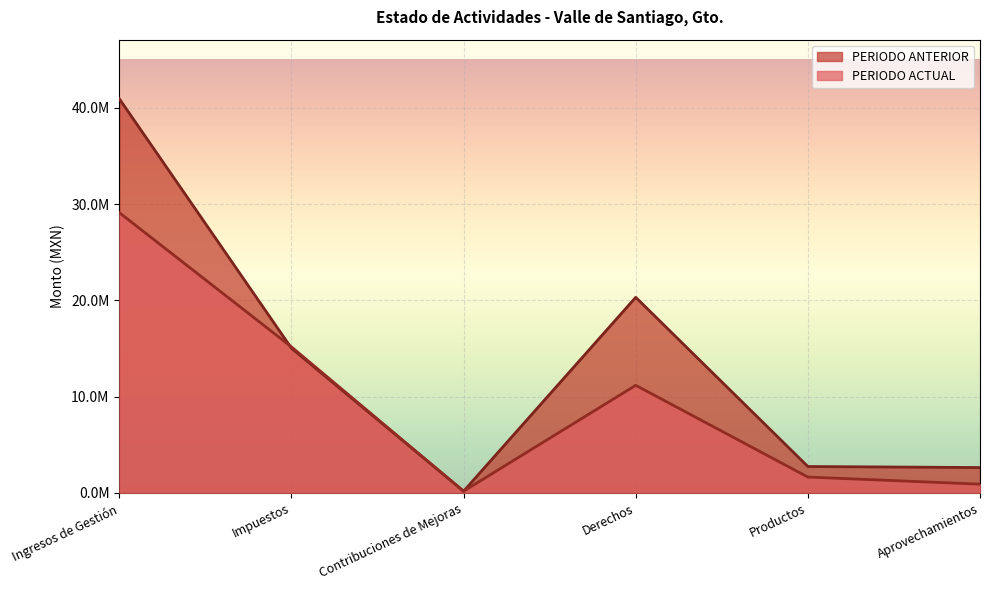

Between Derechos and Aprovechamientos, which is larger?

Derechos